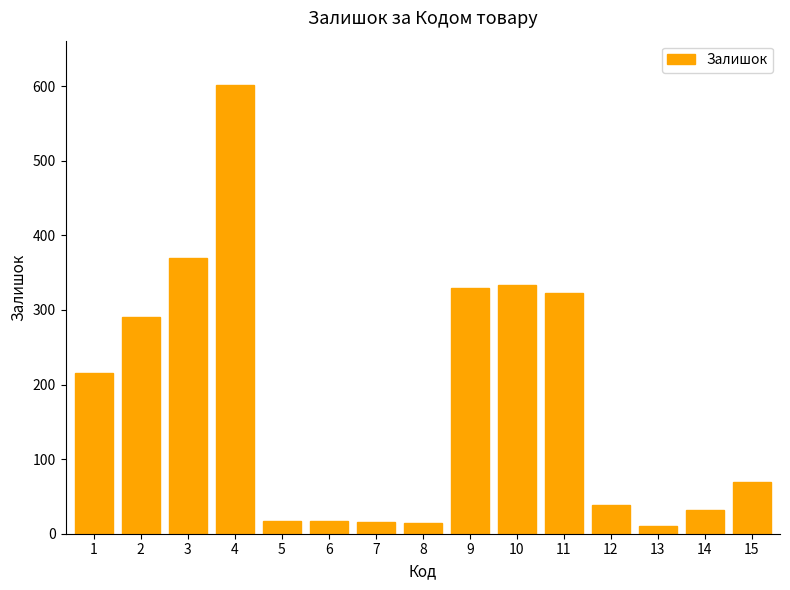

Is it true that the value at 4 is 212?

False